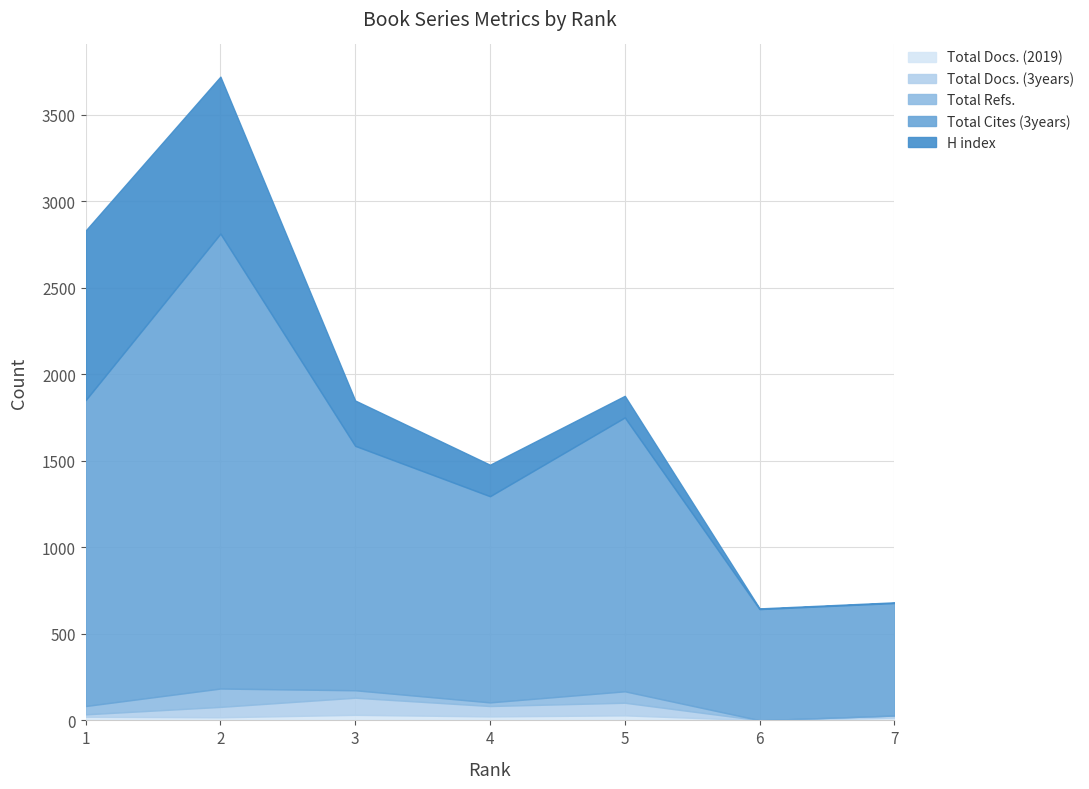

Which series has the largest range (max minus min)?

Total Cites (3years)